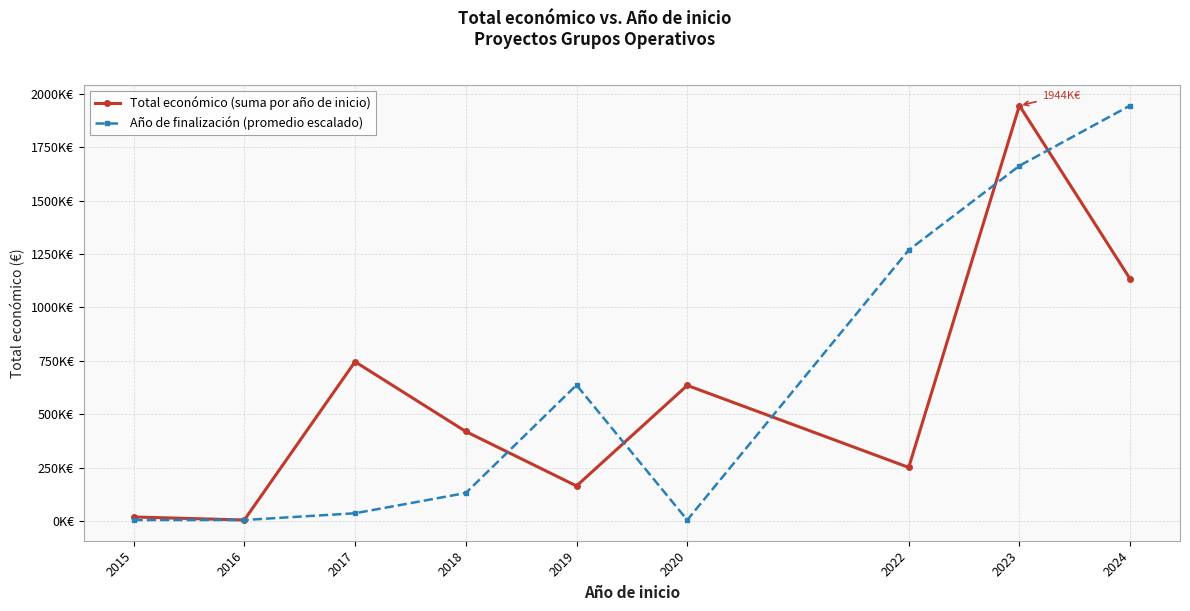

Does the chart have visible grid lines?

Yes